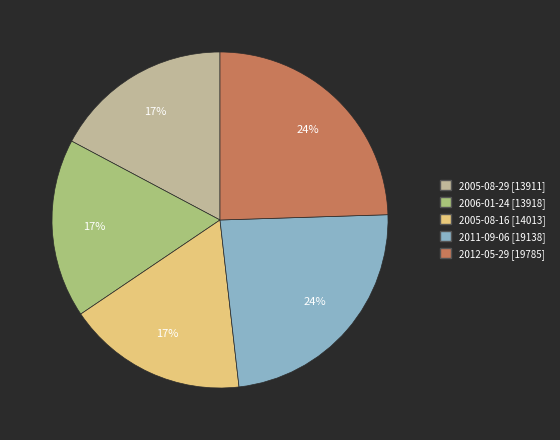

True or false: 2005-08-29 accounts for 31% of the total.

False